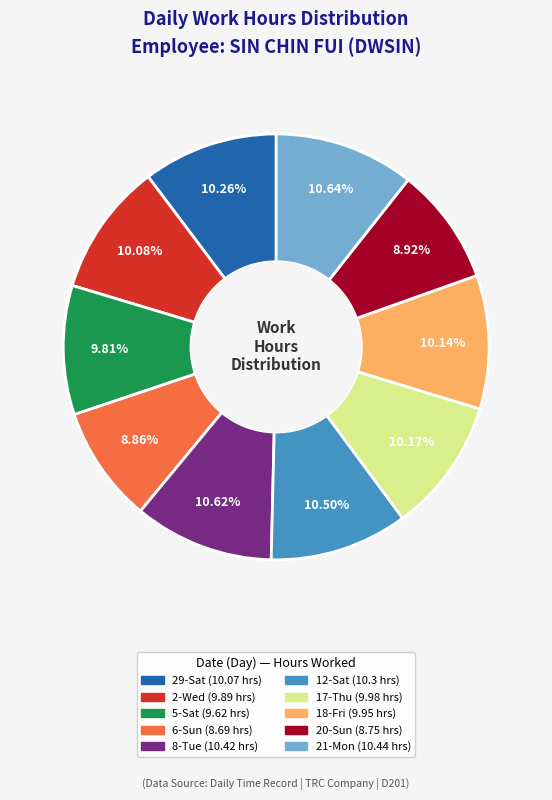

How many segments does this pie chart have?

10